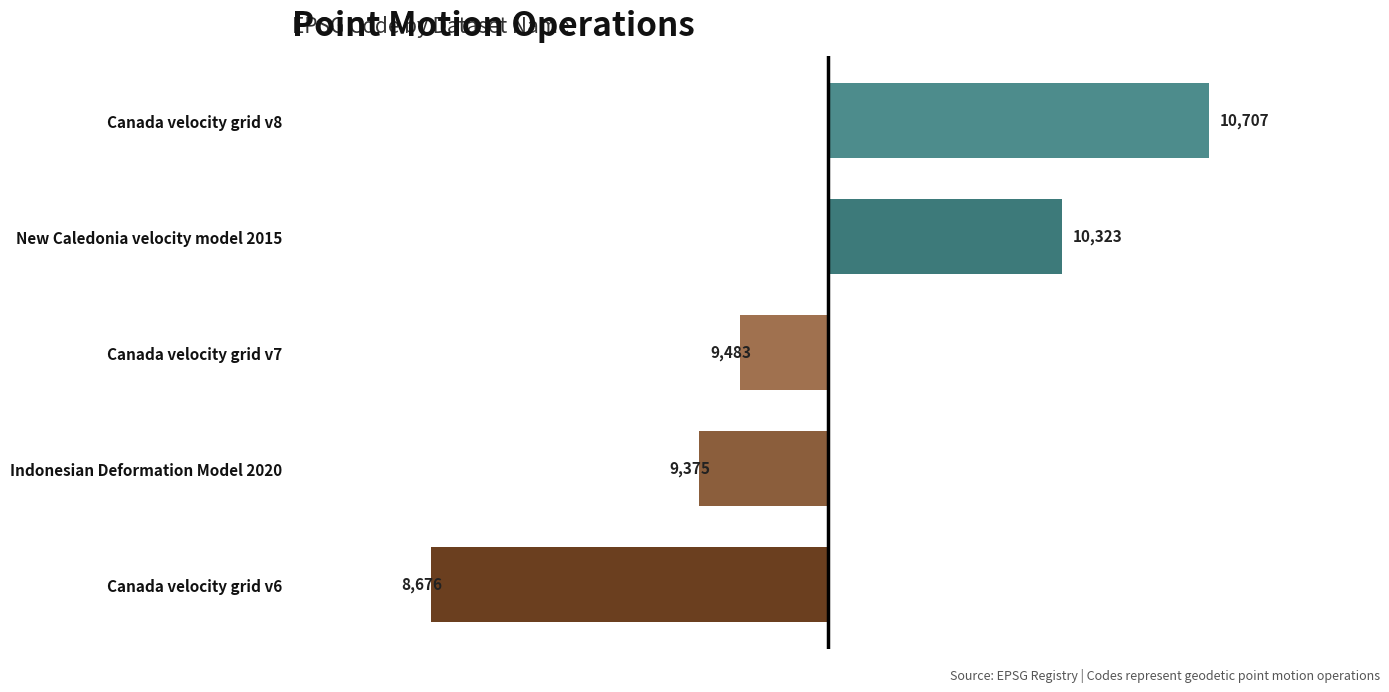

How many positive values are there?

2